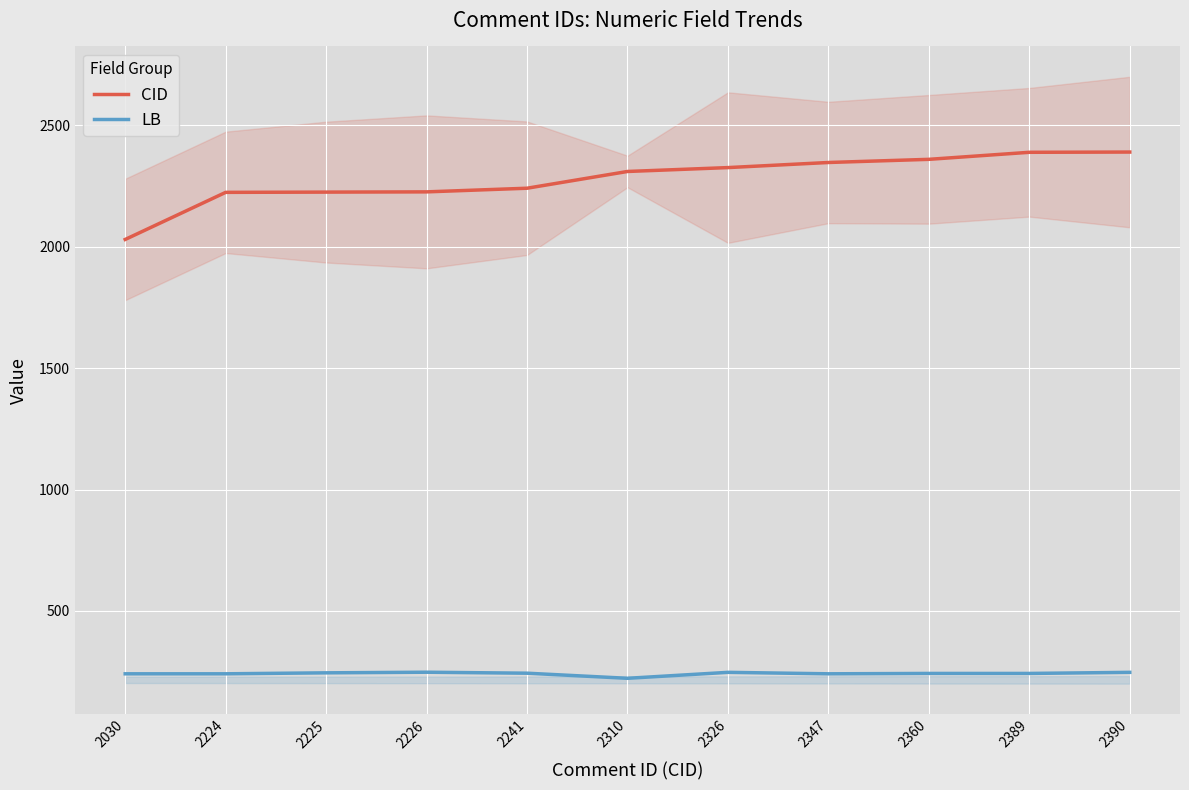

Where is the first local minimum for LB?

2310